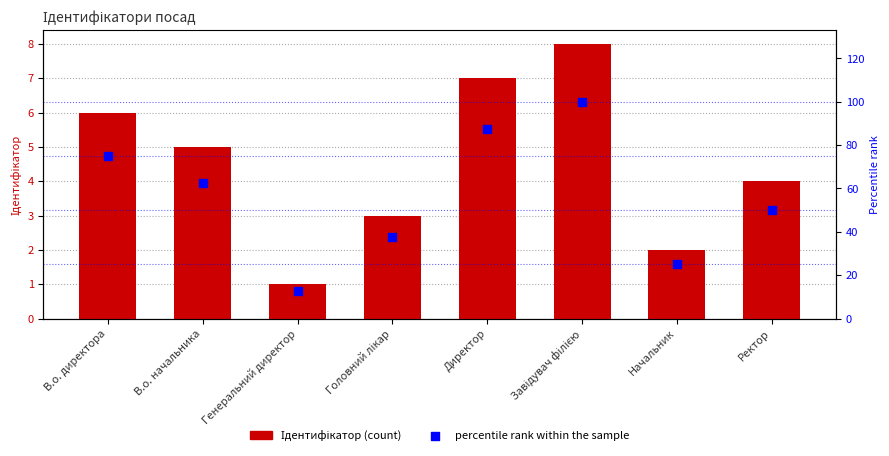

Which series has the largest Y range (max minus min)?

percentile rank within the sample